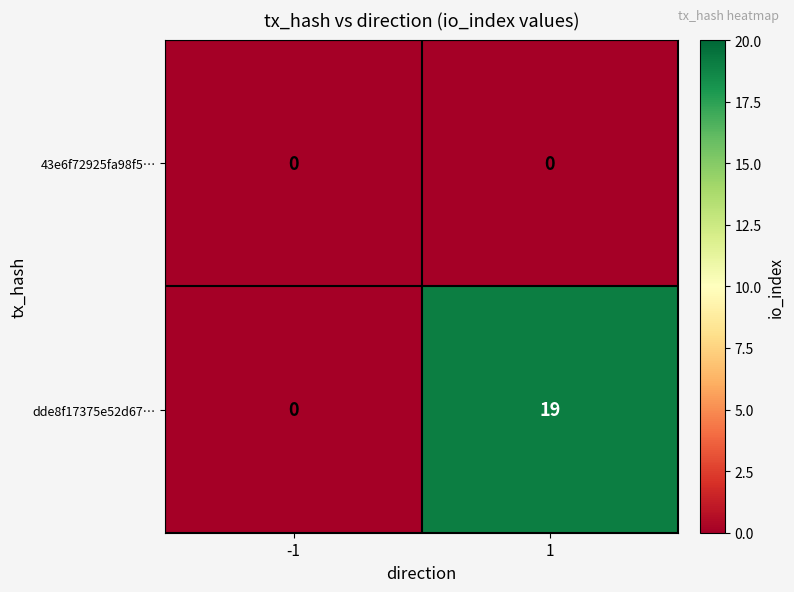

What is the difference between the highest and lowest values at 1?

19